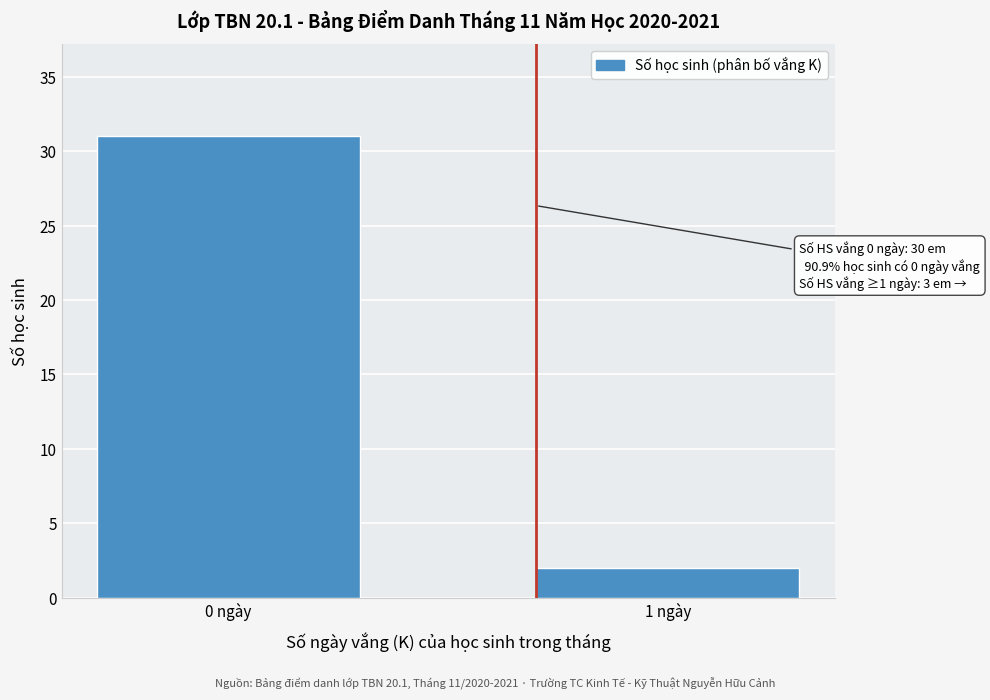

Reading right to left, what are all the values shown in this chart?

2	31